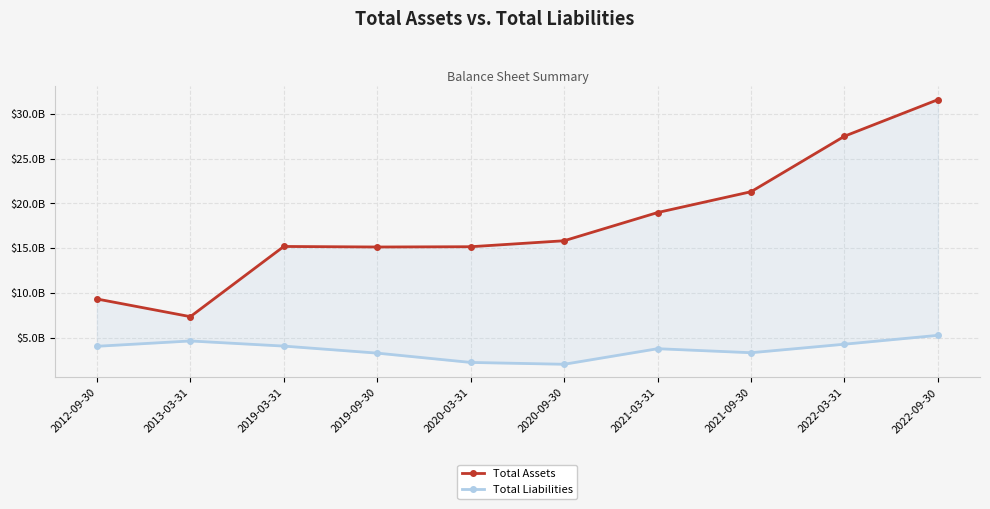

At which label does Total Assets first exceed 15827300000?

2021-03-31